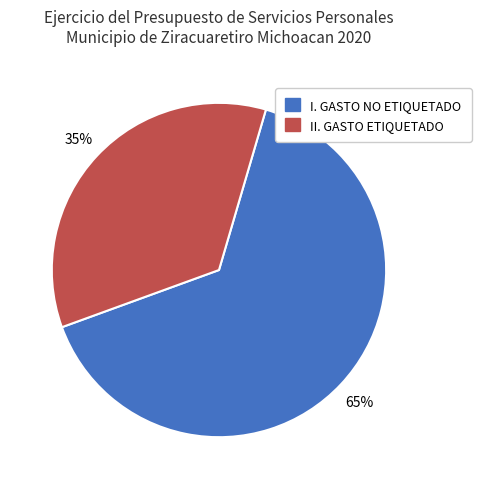

Is it true that II. GASTO ETIQUETADO is 27% of the pie?

False